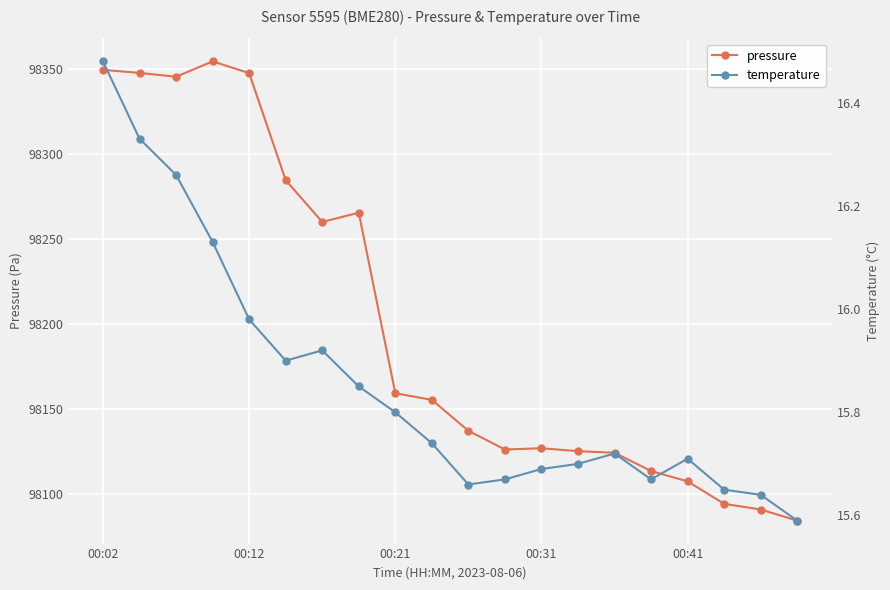

At which label is pressure closest to 98219?

6